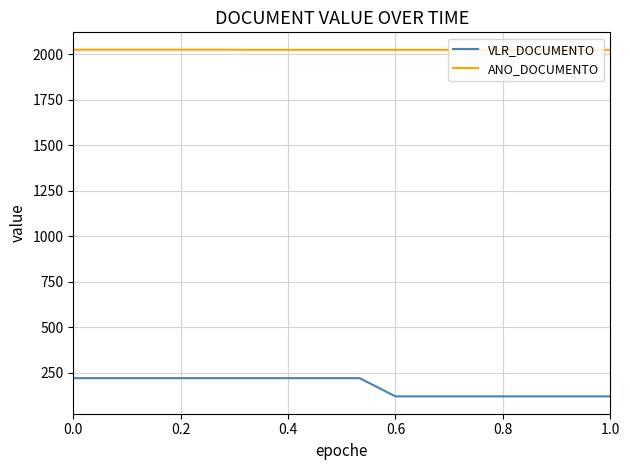

List the series in order of their overall mean, highest first.

ANO_DOCUMENTO, VLR_DOCUMENTO